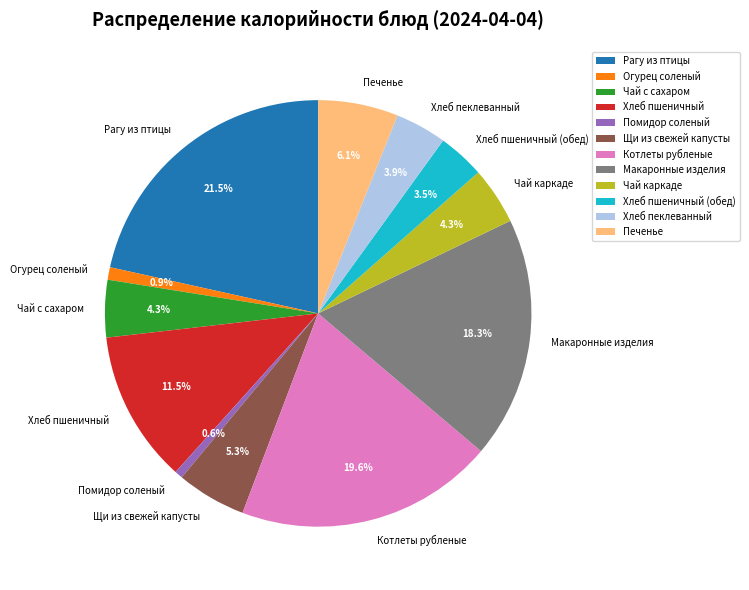

What percentage is NOT represented by Макаронные изделия?

81.7%